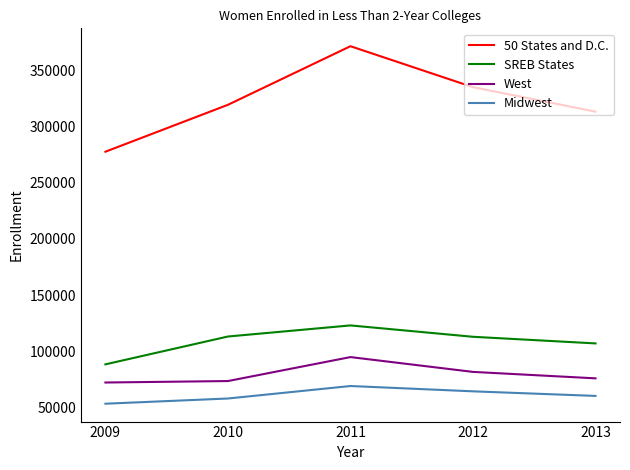

What is the minimum value for SREB States?

88417